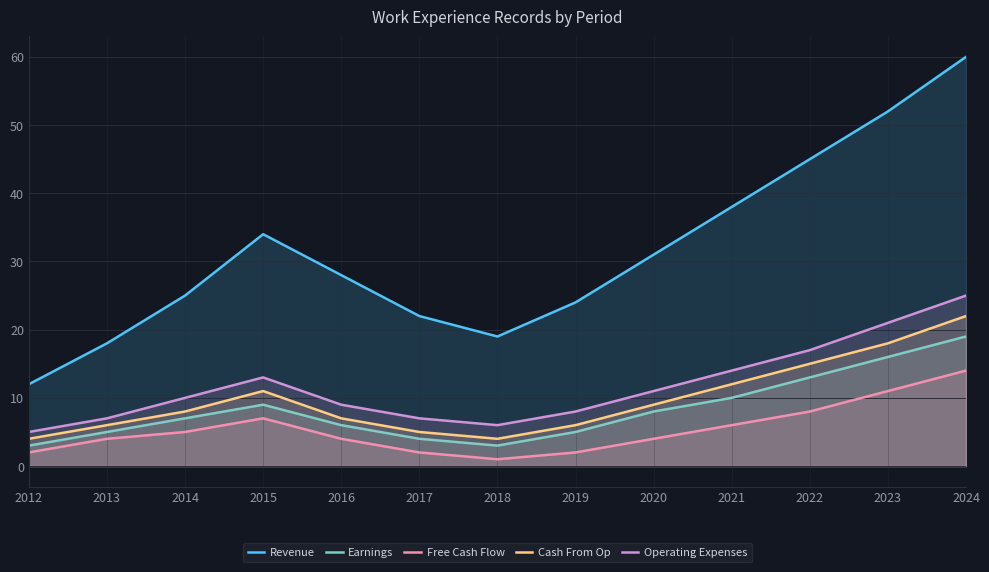

At which category is the sum across all series the highest?

2024